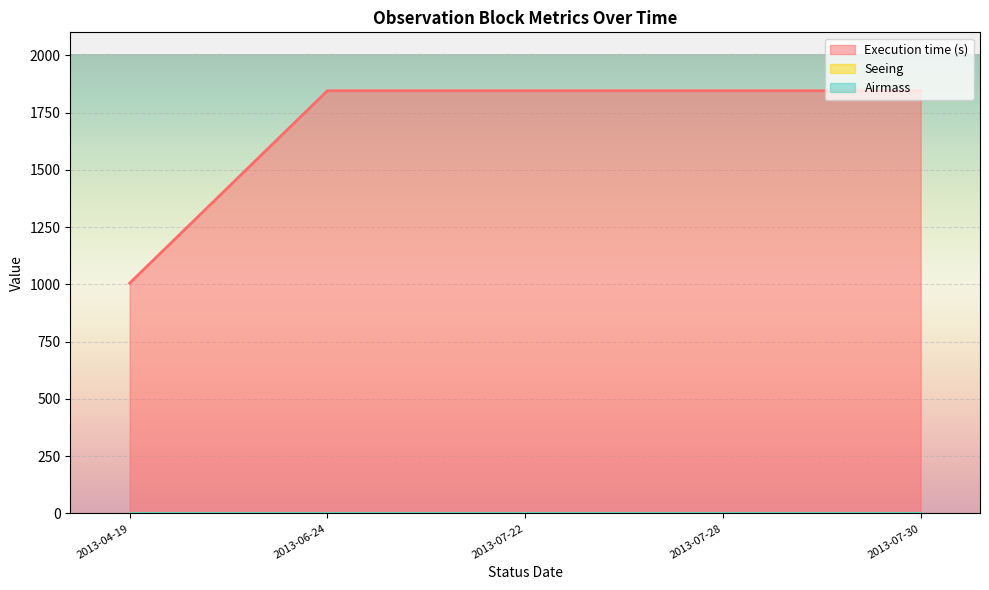

True or false: Seeing and Airmass intersect in this chart.

False